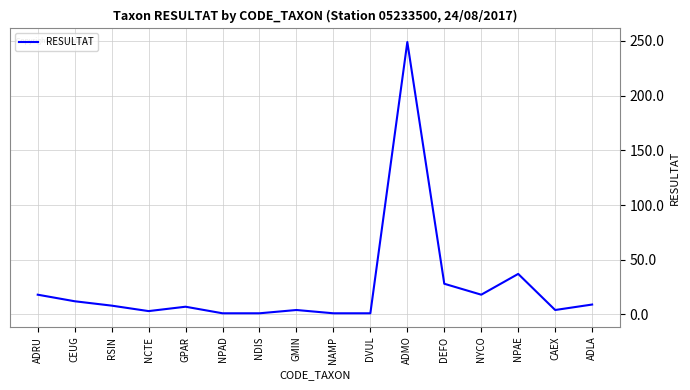

At which label is the value closest to 125?

NPAE